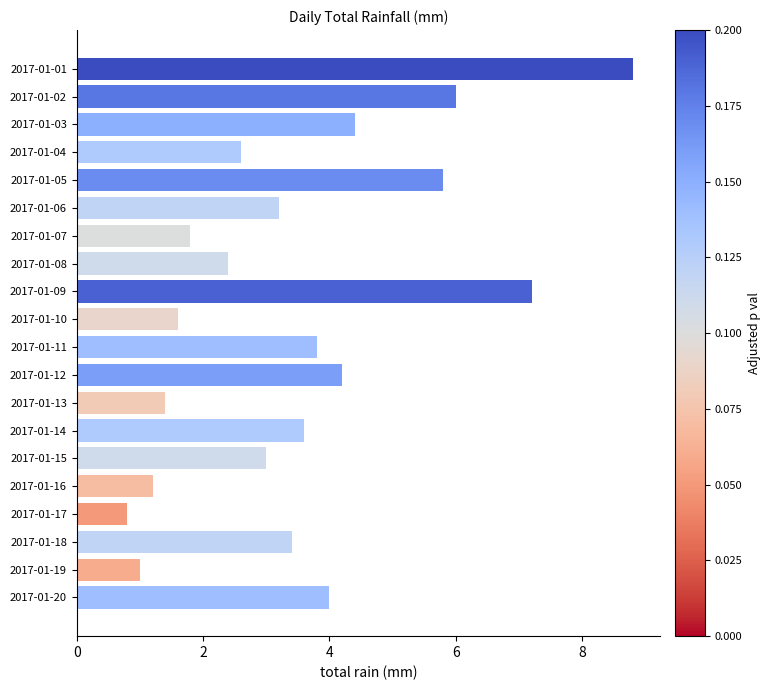

What is the difference between the maximum and second lowest values?

7.8